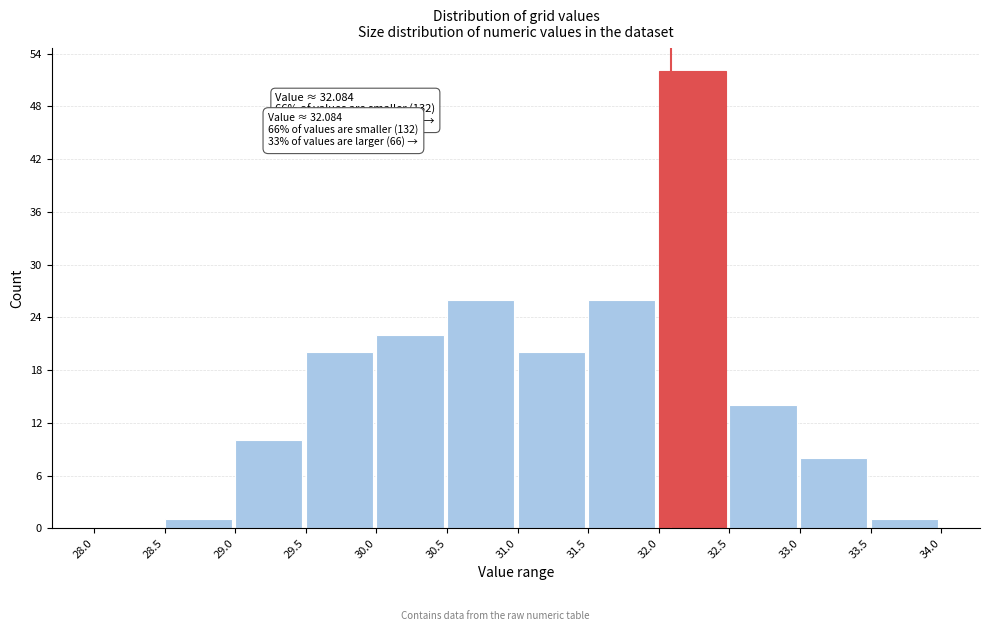

Which range on the x-axis has the tallest bar?

32.0 to 32.5